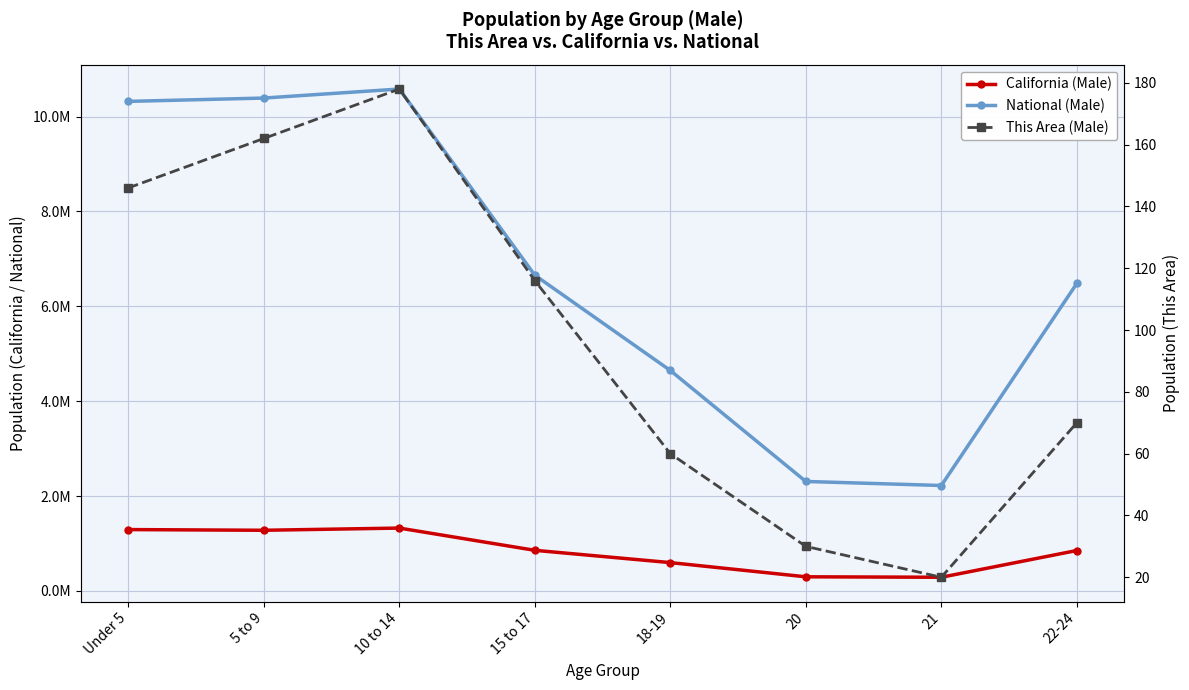

True or false: This Area (Male) and National (Male) intersect in this chart.

False